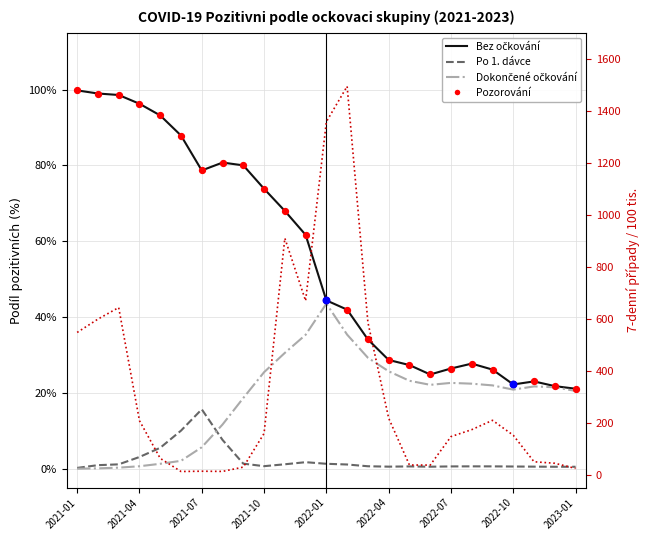

Which series contains the highest Y value?

7-denní případy/100tis